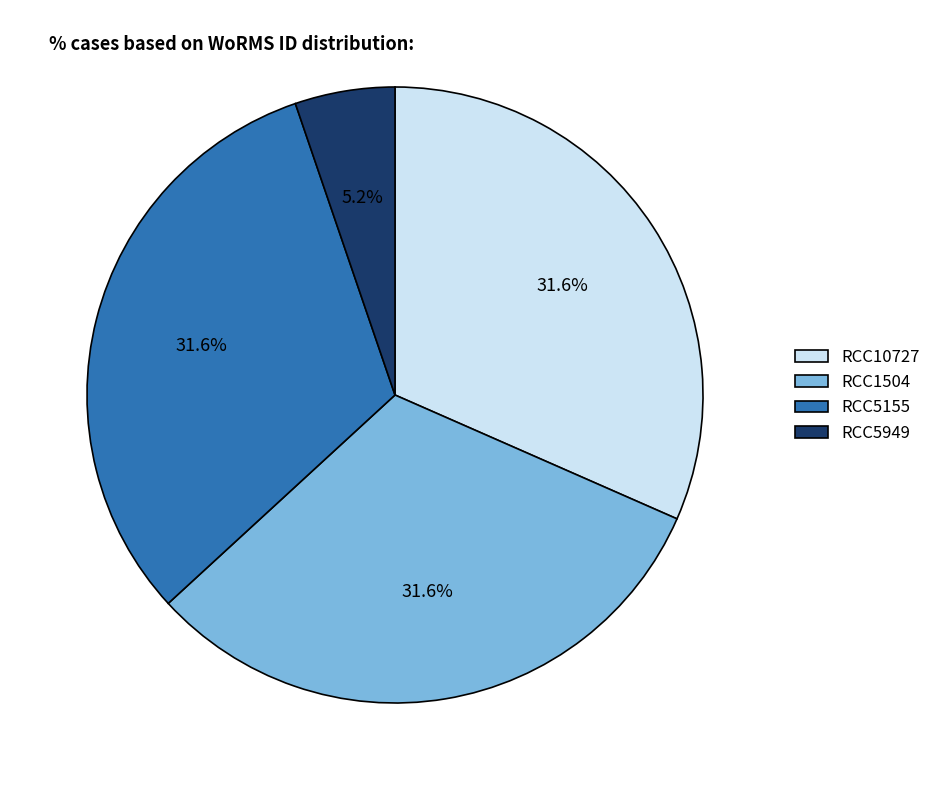

Combined, do RCC5155 and RCC1504 account for over 50%?

Yes